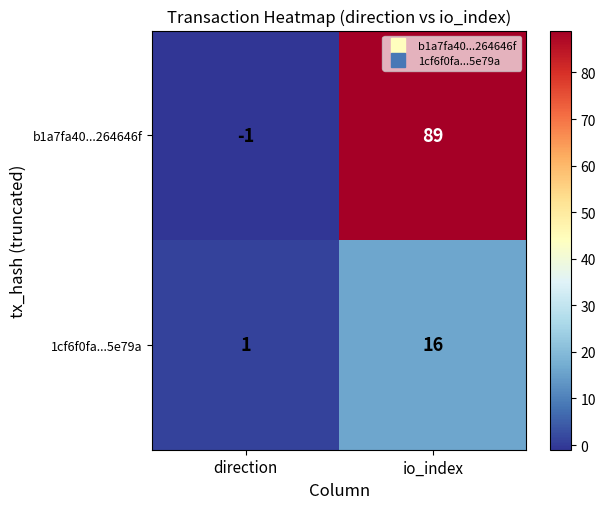

At how many categories does at least one series exceed 79?

1